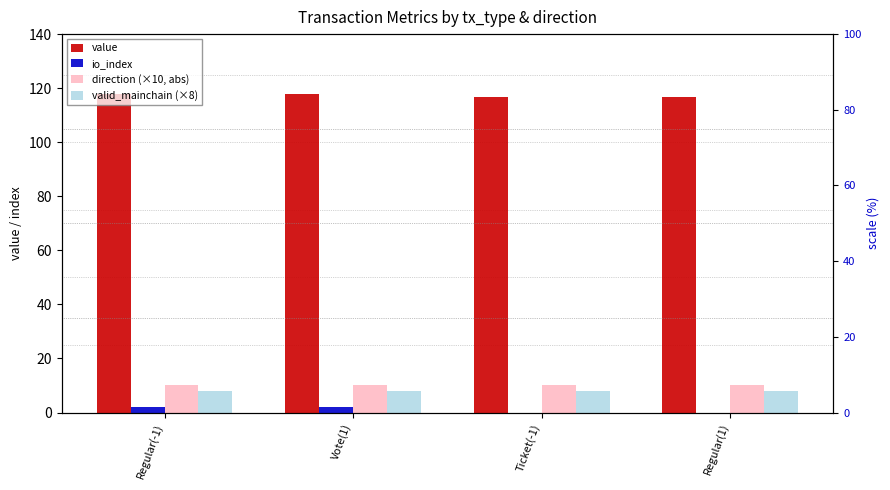

What is the maximum value shown in the chart?

117.8